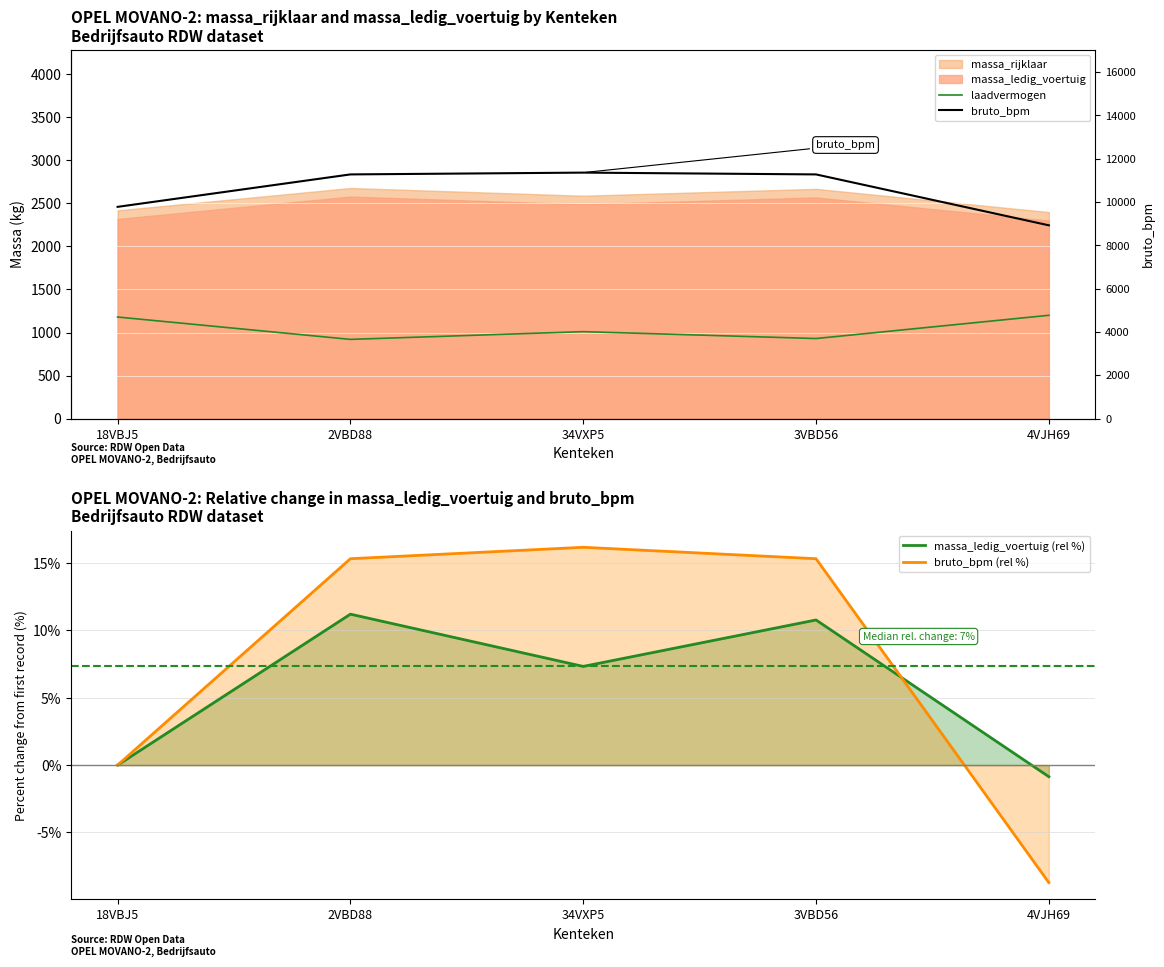

Rank the series at 2VBD88 from lowest to highest value.

massa_ledig_voertuig (rel %), bruto_bpm (rel %), laadvermogen, bruto_bpm